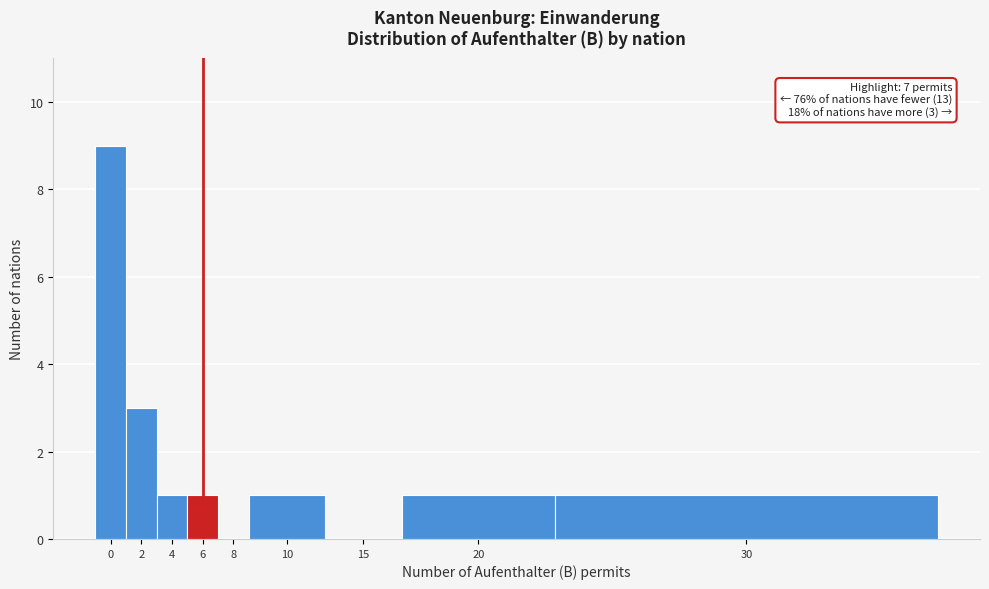

Reading left to right, list all the values displayed in this chart.

0=9	2=3	4=1	6=1	8=0	10=1	15=0	20=1	30=1